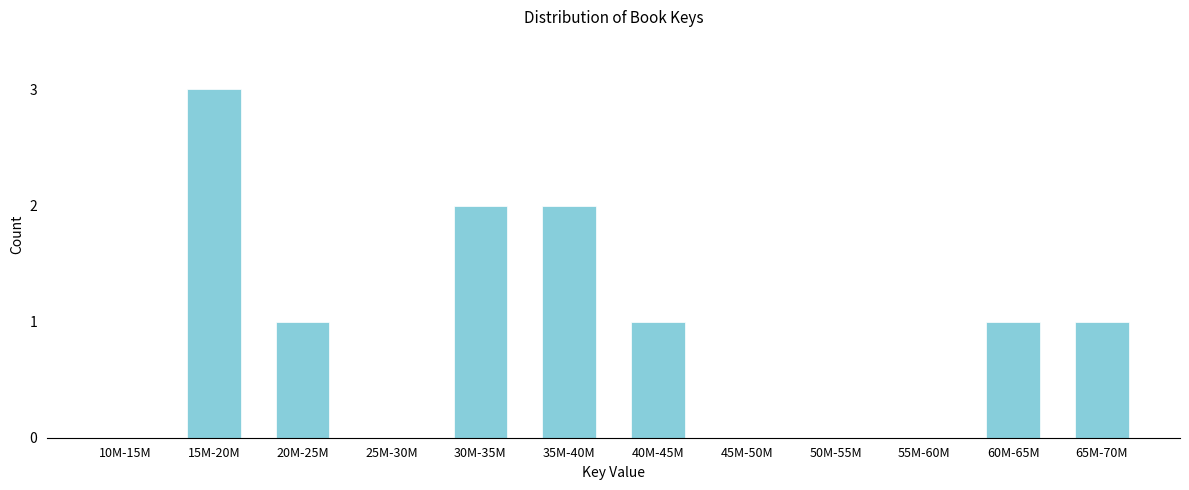

Reading right to left, list all the values displayed in this chart.

65M-70M=1	60M-65M=1	55M-60M=0	50M-55M=0	45M-50M=0	40M-45M=1	35M-40M=2	30M-35M=2	25M-30M=0	20M-25M=1	15M-20M=3	10M-15M=0